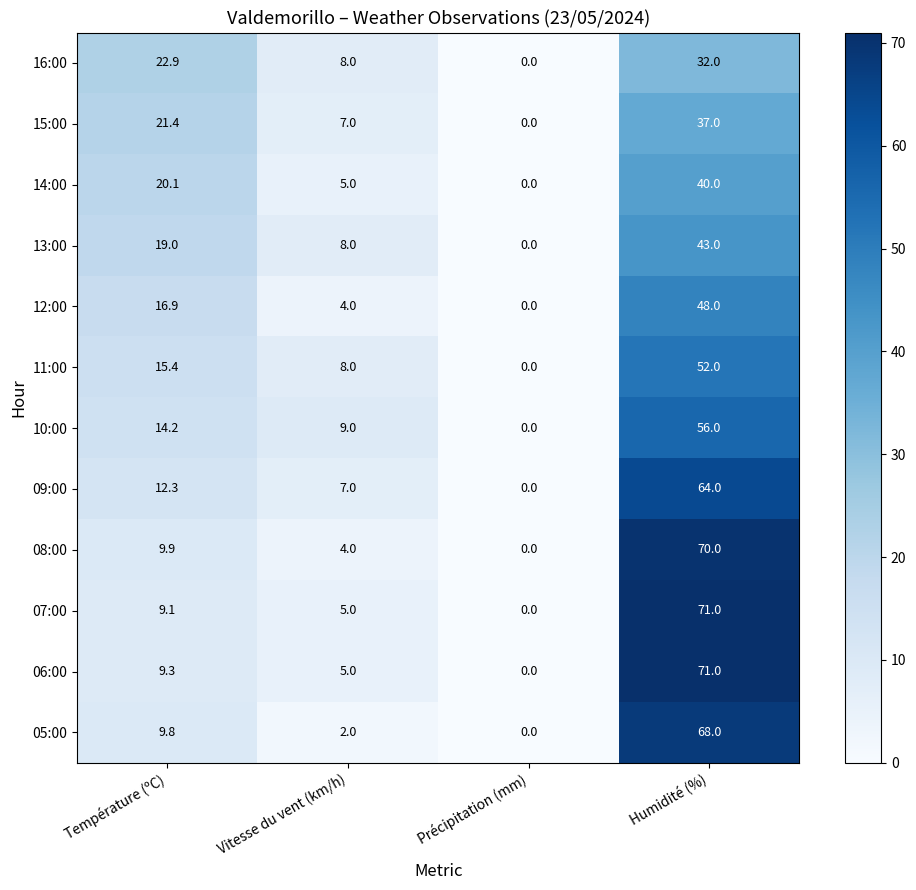

Rank the categories by 15:00 value from lowest to highest.

Précipitation (mm), Vitesse du vent (km/h), Température (ºC), Humidité (%)